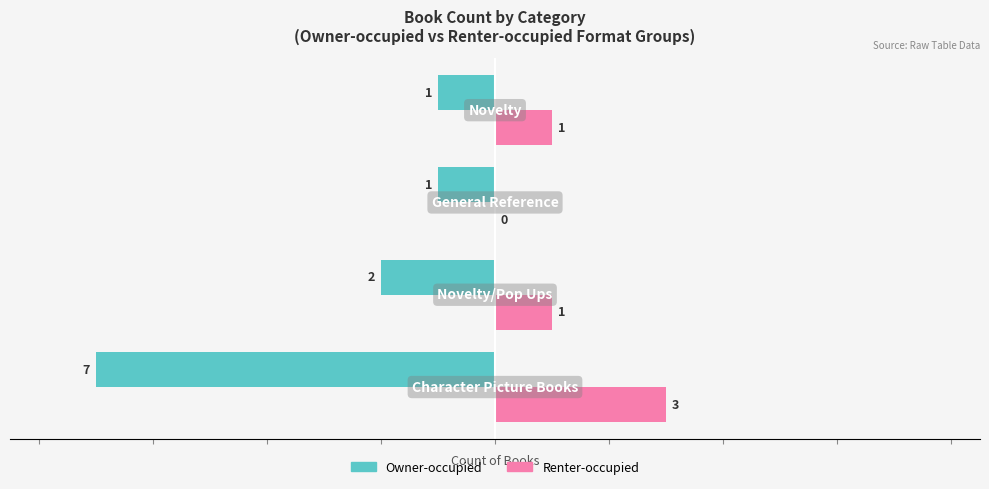

Which series has the largest total across all categories?

Renter-occupied